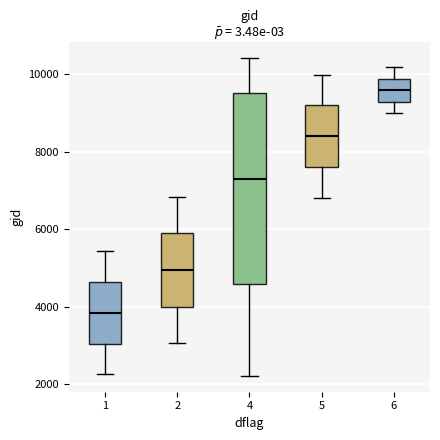

Comparing the boxes themselves (not the whiskers), which one is the tallest?

4